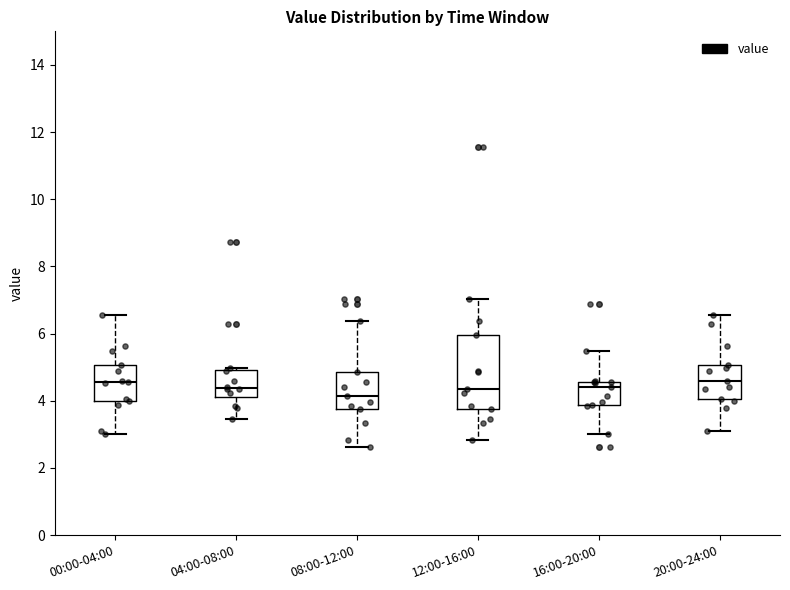

Reading left to right, transcribe this box plot: for each box, give where its median line is, the range the box spans, and where its two whiskers end, as read against the y-axis. The values are not printed on the chart, so give them approximately, as read against the axis.

00:00-04:00: median 4.6, box 4.0 to 5.0, whiskers 3.0 to 6.6
04:00-08:00: median 4.4, box 4.2 to 5.0, whiskers 3.4 to 5.0
08:00-12:00: median 4.2, box 3.8 to 4.8, whiskers 2.6 to 6.4
12:00-16:00: median 4.4, box 3.8 to 6.0, whiskers 2.8 to 7.0
16:00-20:00: median 4.4, box 3.8 to 4.6, whiskers 3.0 to 5.4
20:00-24:00: median 4.6, box 4.0 to 5.0, whiskers 3.2 to 6.6